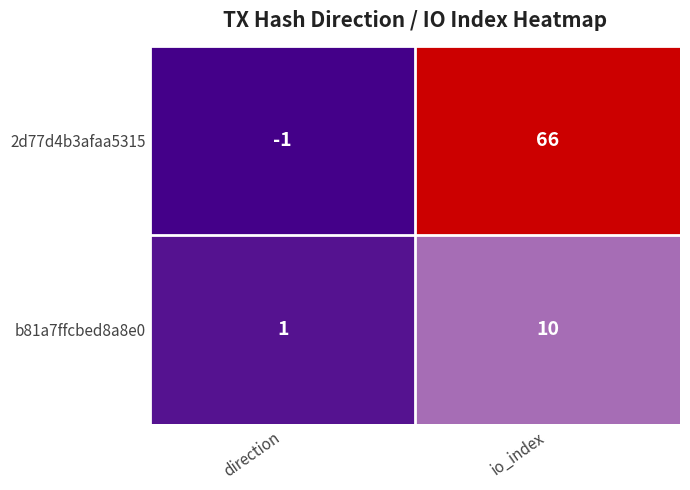

Reading left to right, what are all the values shown in this chart?

2d77d4b3afaa5315: direction=-1	io_index=66
b81a7ffcbed8a8e0: direction=1	io_index=10